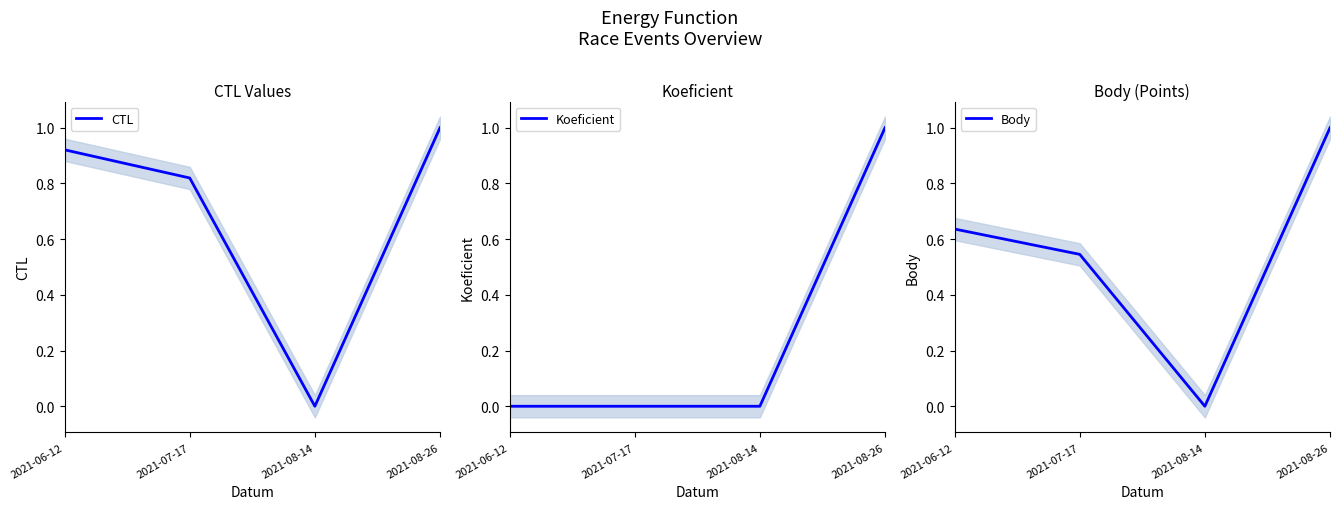

Which series has the largest range (max minus min)?

CTL